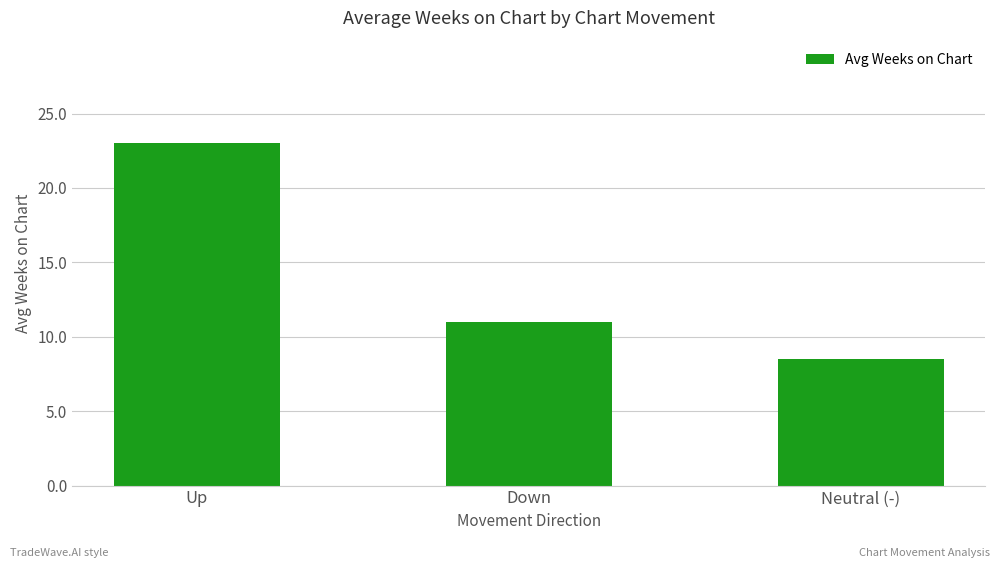

List the labels in order of value, smallest first.

Neutral (-), Down, Up